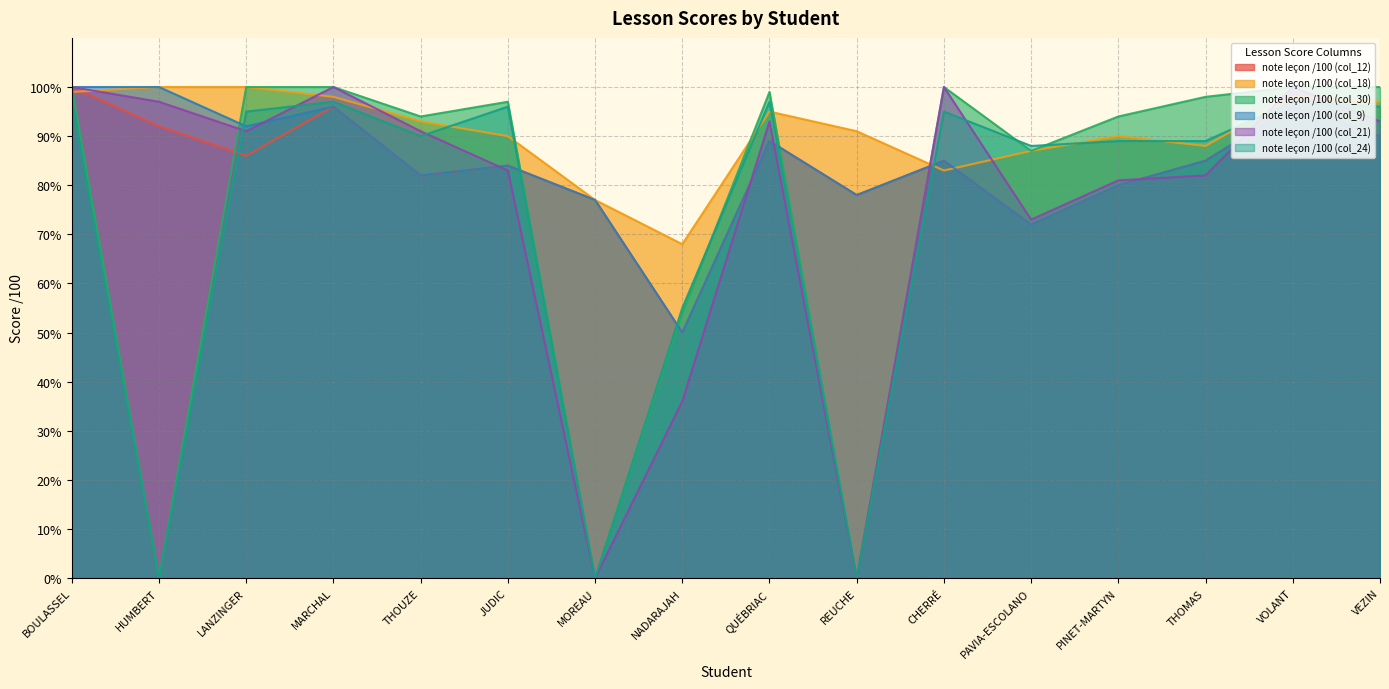

At REUCHE, list the series in order from smallest to largest.

note leçon /100 (col_30), note leçon /100 (col_21), note leçon /100 (col_24), note leçon /100 (col_12), note leçon /100 (col_9), note leçon /100 (col_18)